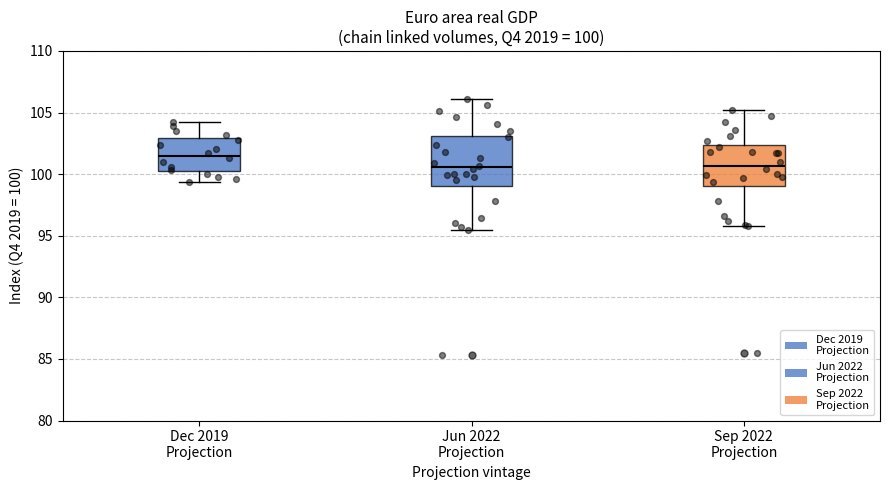

Comparing the boxes themselves (not the whiskers), which one is the tallest?

Jun 2022 Projection